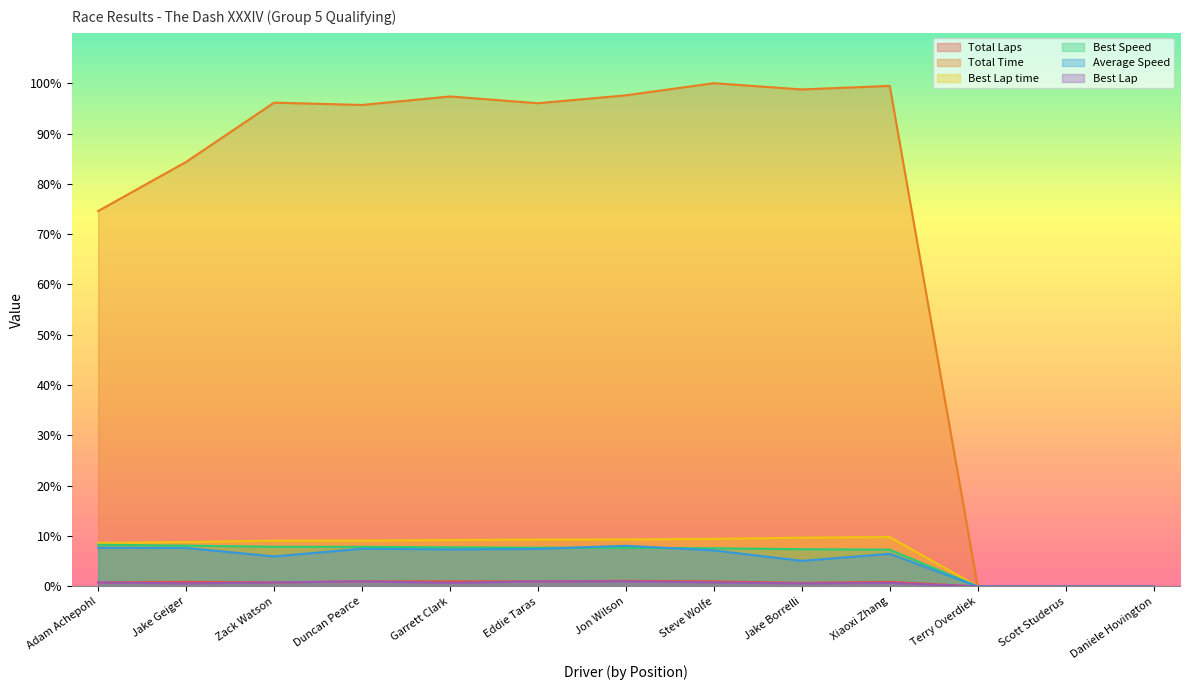

Is it true that Total Time equals 95.7 at Duncan Pearce?

True